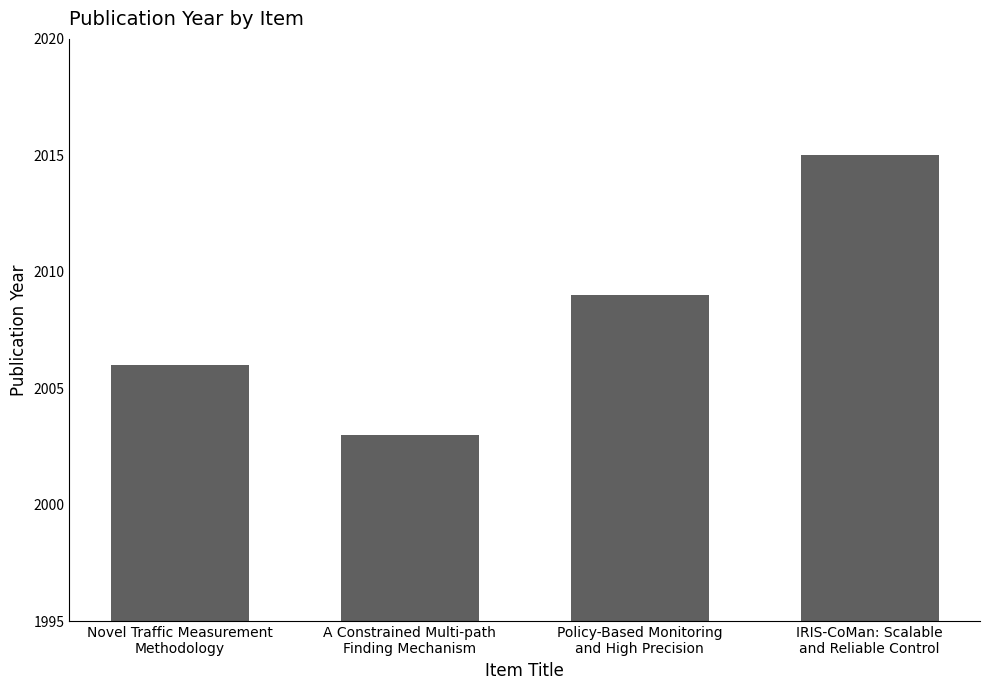

Reading left to right, what are all the values shown in this chart?

Novel Traffic Measurement
Methodology=2006	A Constrained Multi-path
Finding Mechanism=2003	Policy-Based Monitoring
and High Precision=2009	IRIS-CoMan: Scalable
and Reliable Control=2015